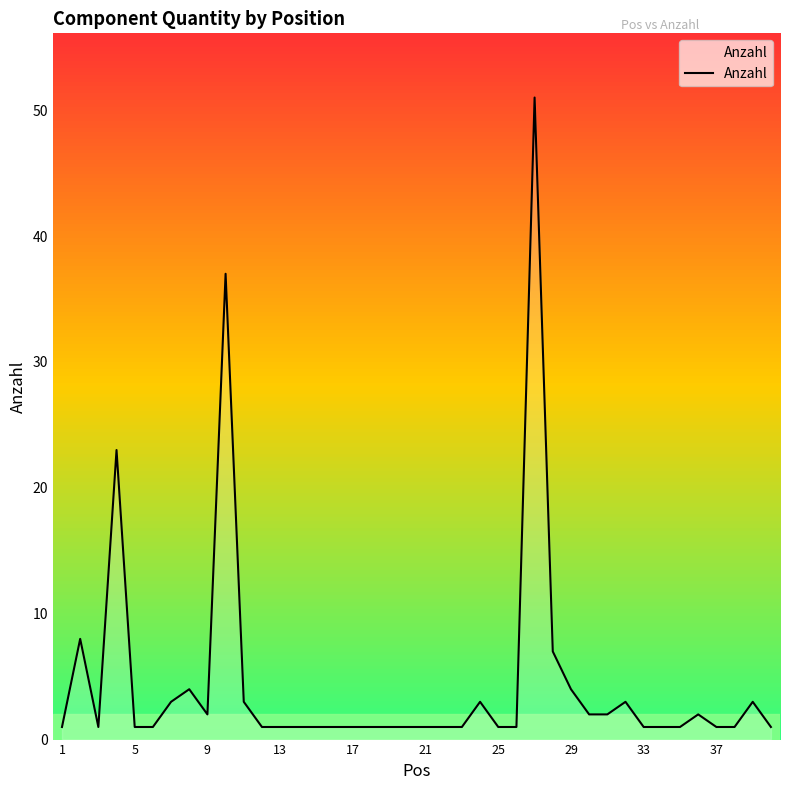

What is the difference between the maximum and minimum values?

50